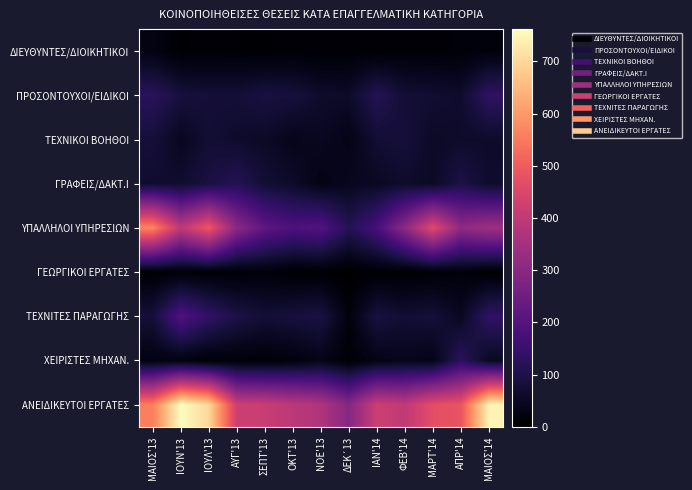

Which has a higher value, ΙΟΥΝ'13 or ΜΑΙΟΣ'14?

ΜΑΙΟΣ'14